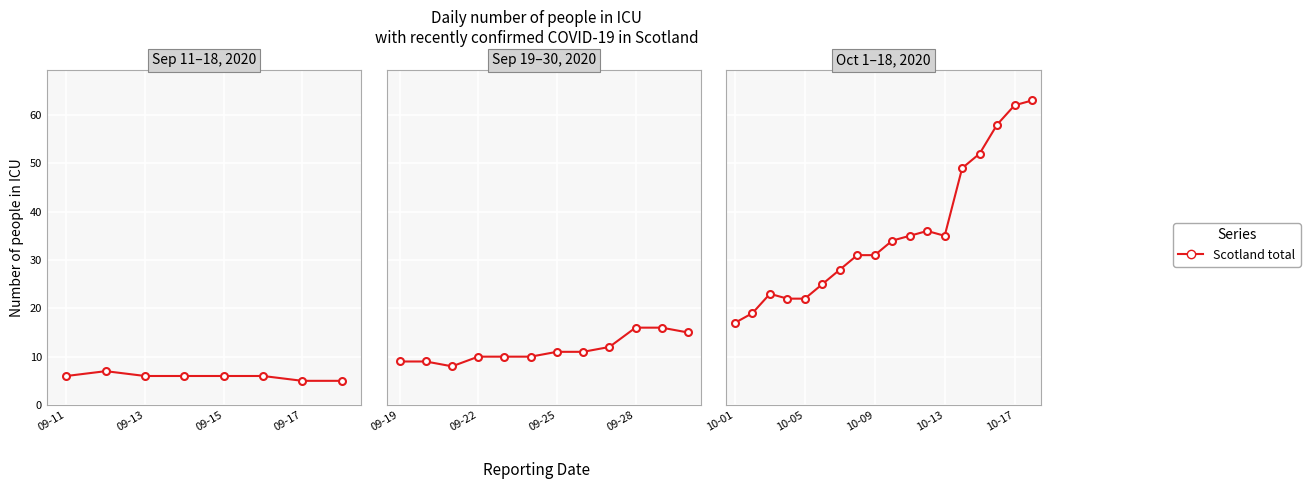

How many interior local valleys (lower than both neighbors) does the data have?

1